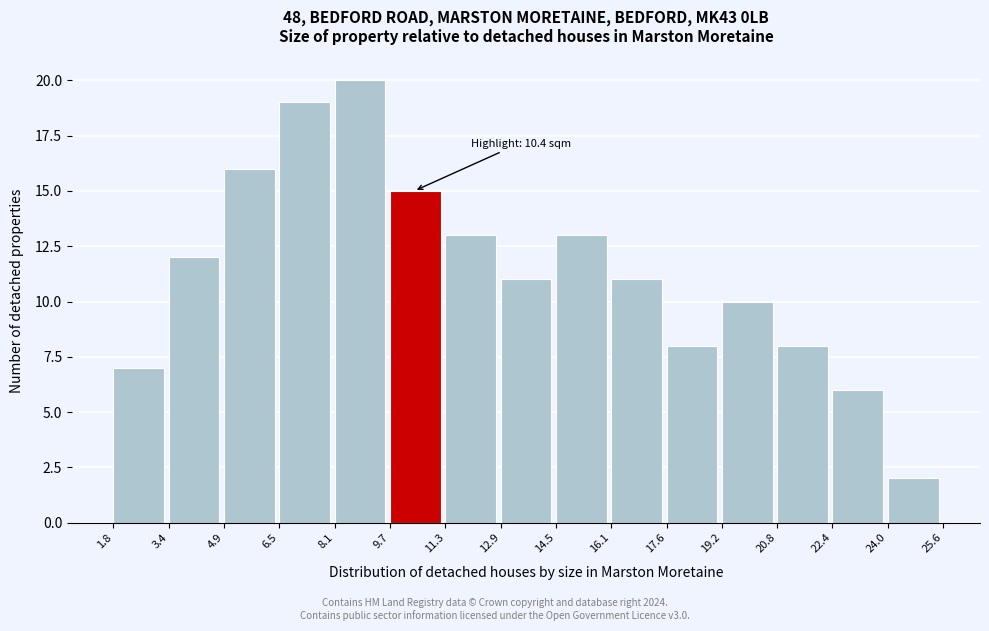

Over which range of the x-axis is the bar tallest?

8.1 to 9.7